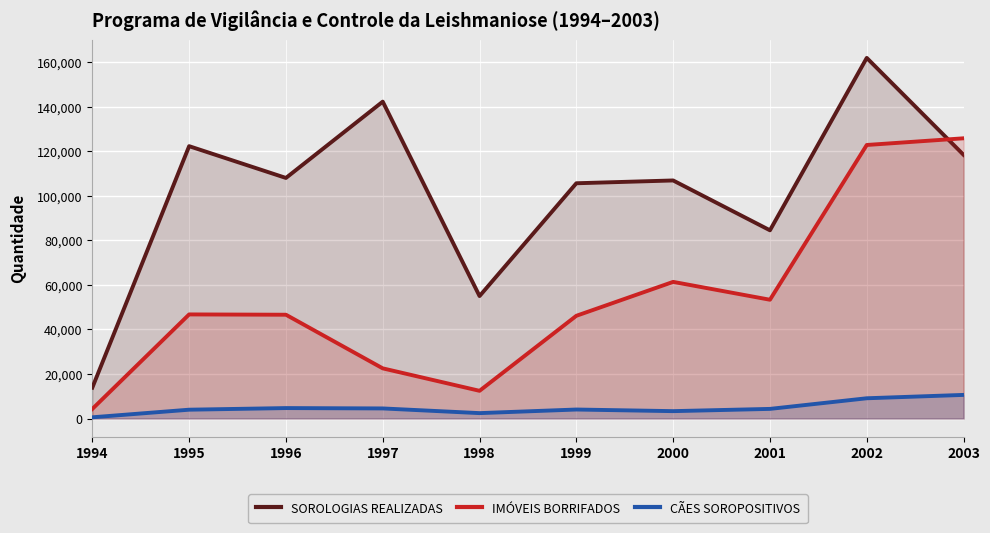

Between 1997 and 2003, which series saw the biggest shift?

IMÓVEIS BORRIFADOS